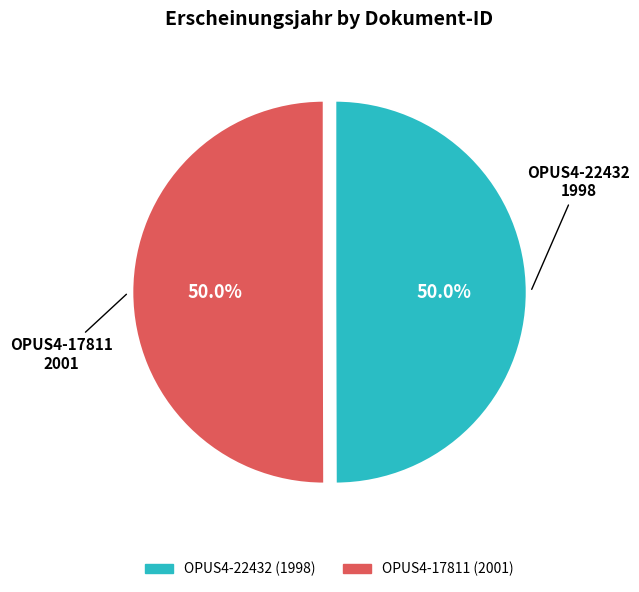

True or false: OPUS4-17811 accounts for 38% of the total.

False